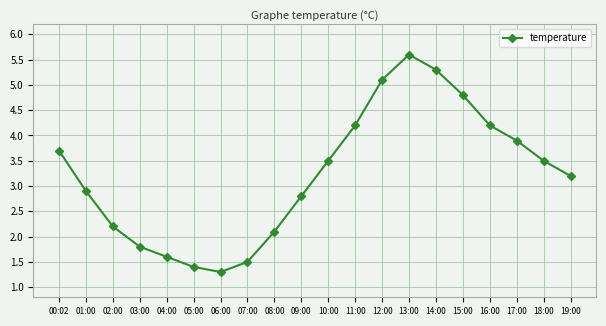

What is the difference between the maximum and minimum values?

4.3